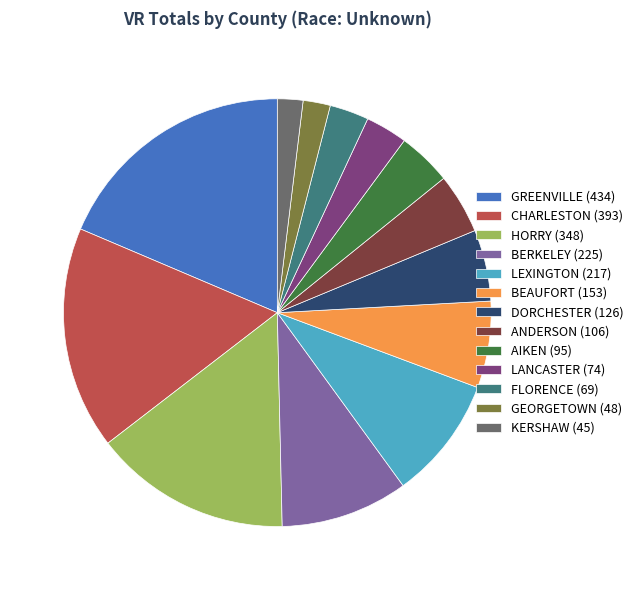

Is FLORENCE (69) the majority of the pie?

No